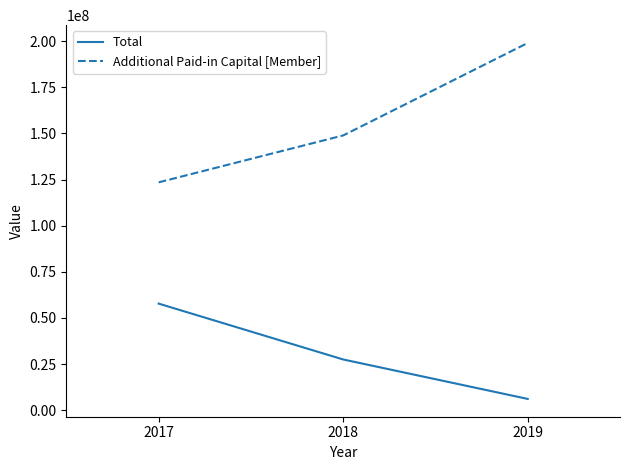

How many lines are shown in the chart?

2